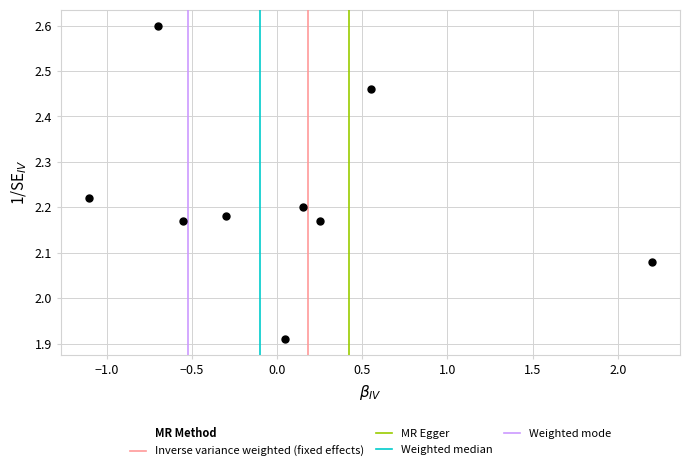

What is the range of X values (max minus min)?

3.3